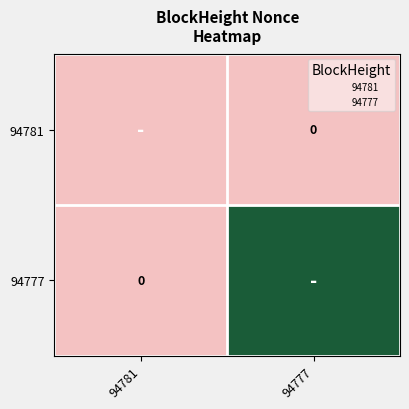

At which label is 94781 closest to 0?

94781